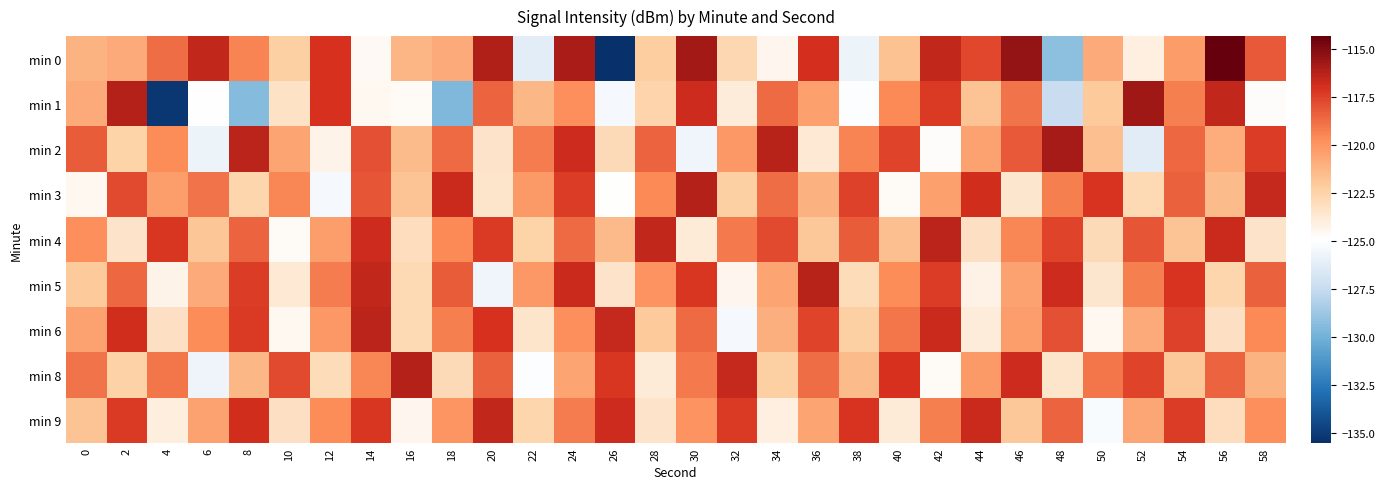

Reading right to left, extract all data points from this chart.

min 0: 58=-118.2	56=-114.3	54=-120.2	52=-124.1	50=-120.8	48=-129.2	46=-115.5	44=-117.7	42=-116.5	40=-121.8	38=-125.8	36=-117.0	34=-124.5	32=-122.7	30=-115.8	28=-122.3	26=-135.5	24=-116.0	22=-126.2	20=-116.1	18=-120.8	16=-121.3	14=-124.6	12=-117.0	10=-122.3	8=-119.4	6=-116.5	4=-118.7	2=-120.8	0=-121.2
min 1: 58=-124.8	56=-116.5	54=-119.3	52=-115.7	50=-122.1	48=-127.4	46=-118.9	44=-121.8	42=-117.3	40=-119.6	38=-125.1	36=-120.4	34=-118.7	32=-123.9	30=-116.8	28=-122.6	26=-125.4	24=-119.8	22=-121.3	20=-118.5	18=-129.6	16=-124.7	14=-124.6	12=-117.1	10=-123.3	8=-129.5	6=-125.0	4=-135.3	2=-116.2	0=-120.8
min 2: 58=-117.4	56=-120.9	54=-118.6	52=-126.3	50=-121.7	48=-115.9	46=-118.2	44=-120.5	42=-124.8	40=-117.6	38=-119.4	36=-123.7	34=-116.3	32=-120.1	30=-125.6	28=-118.5	26=-122.9	24=-116.8	22=-119.2	20=-123.4	18=-118.7	16=-121.5	14=-117.9	12=-124.3	10=-120.6	8=-116.4	6=-125.8	4=-119.7	2=-122.5	0=-118.3
min 3: 58=-116.6	56=-121.5	54=-118.4	52=-122.8	50=-117.1	48=-119.3	46=-123.6	44=-116.9	42=-120.4	40=-124.7	38=-117.5	36=-121.1	34=-118.8	32=-122.3	30=-116.2	28=-119.6	26=-124.9	24=-117.4	22=-120.2	20=-123.5	18=-116.7	16=-121.8	14=-118.1	12=-125.4	10=-119.5	8=-122.7	6=-118.9	4=-120.3	2=-117.8	0=-124.6
min 4: 58=-123.4	56=-116.7	54=-121.8	52=-118.1	50=-122.9	48=-117.6	46=-119.5	44=-123.2	42=-116.4	40=-121.7	38=-118.3	36=-122.0	34=-117.8	32=-119.1	30=-123.8	28=-116.5	26=-121.4	24=-118.7	22=-122.5	20=-117.3	18=-119.6	16=-123.1	14=-116.8	12=-120.3	10=-124.7	8=-118.5	6=-121.9	4=-117.2	2=-123.4	0=-119.8
min 5: 58=-118.4	56=-122.7	54=-117.1	52=-119.3	50=-123.6	48=-116.8	46=-120.5	44=-124.2	42=-117.4	40=-119.7	38=-123.0	36=-116.3	34=-120.6	32=-124.5	30=-117.2	28=-119.9	26=-123.4	24=-116.7	22=-120.1	20=-125.6	18=-118.3	16=-122.8	14=-116.5	12=-119.2	10=-123.7	8=-117.4	6=-120.8	4=-124.3	2=-118.6	0=-122.1
min 6: 58=-119.6	56=-123.2	54=-117.5	52=-120.8	50=-124.6	48=-117.9	46=-120.3	44=-123.9	42=-116.7	40=-119.0	38=-122.3	36=-117.6	34=-121.0	32=-125.4	30=-118.7	28=-122.1	26=-116.6	24=-119.8	22=-123.5	20=-117.0	18=-119.3	16=-122.8	14=-116.4	12=-120.1	10=-124.6	8=-117.3	6=-119.7	4=-123.2	2=-116.9	0=-120.5
min 8: 58=-121.2	56=-118.5	54=-122.0	52=-117.6	50=-119.0	48=-123.5	46=-116.8	44=-120.2	42=-124.7	40=-117.0	38=-121.5	36=-118.8	34=-122.3	32=-116.6	30=-119.1	28=-123.8	26=-117.2	24=-120.6	22=-125.1	20=-118.4	18=-122.9	16=-116.2	14=-119.5	12=-123.0	10=-117.8	8=-121.3	6=-125.7	4=-119.0	2=-122.4	0=-118.9
min 9: 58=-119.8	56=-123.1	54=-117.4	52=-120.7	50=-125.2	48=-118.5	46=-122.0	44=-116.7	42=-119.3	40=-123.8	38=-117.1	36=-120.6	34=-124.1	32=-117.3	30=-119.9	28=-123.4	26=-116.8	24=-119.2	22=-122.7	20=-116.5	18=-120.0	16=-124.5	14=-117.2	12=-119.7	10=-123.2	8=-116.9	6=-120.5	4=-124.0	2=-117.3	0=-121.8